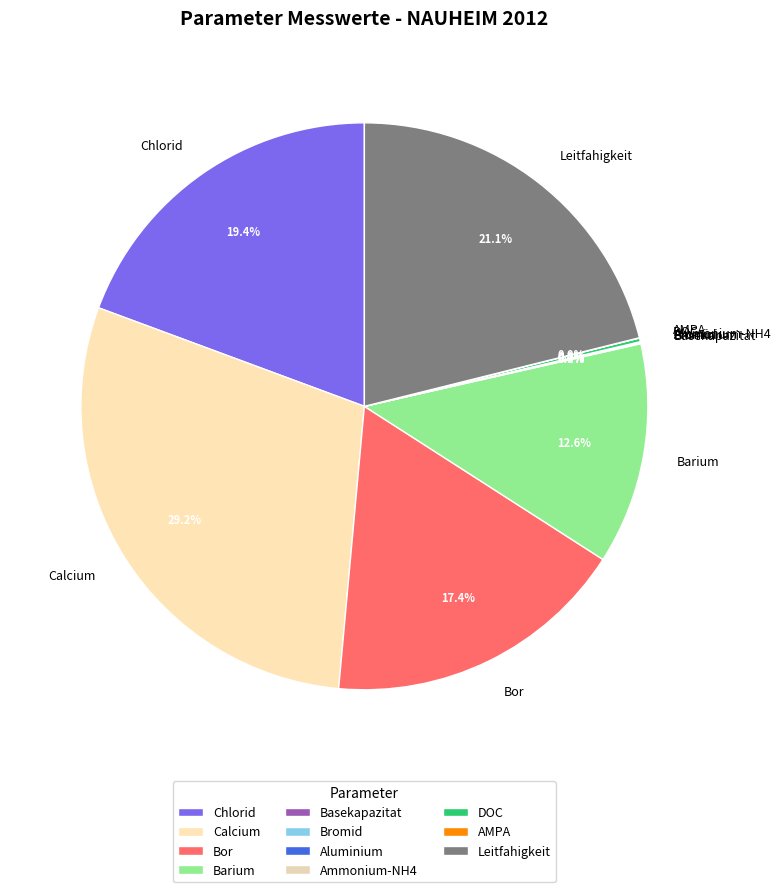

Is there any slice that represents more than half of the pie?

No